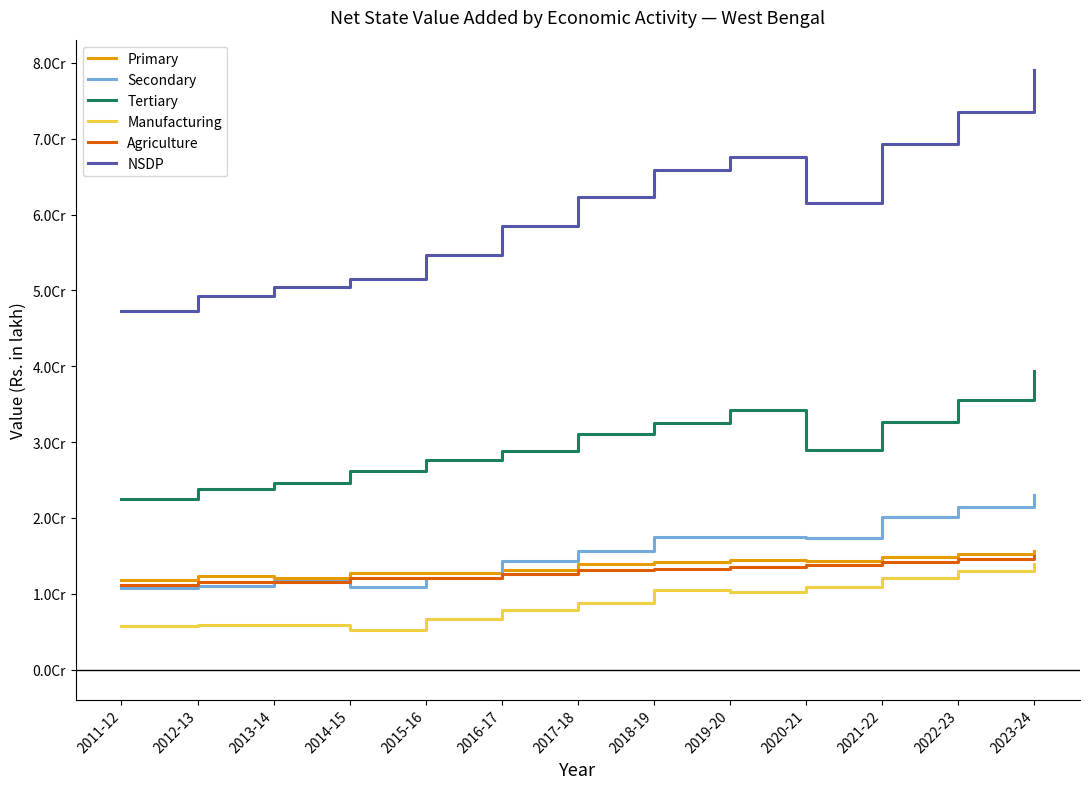

At which label does Agriculture first exceed 13163192?

2018-19